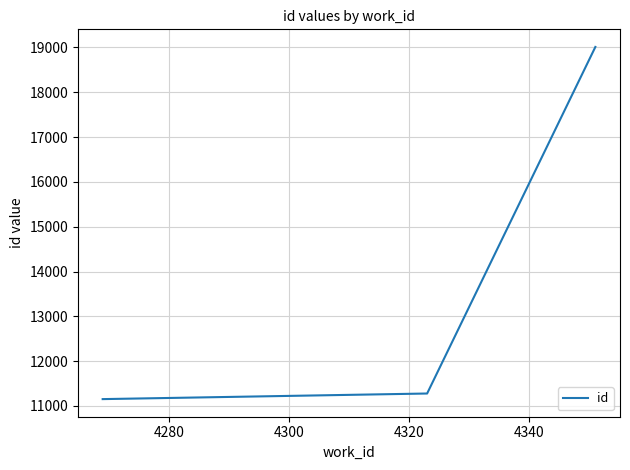

What is the difference between the maximum and minimum values?

7858